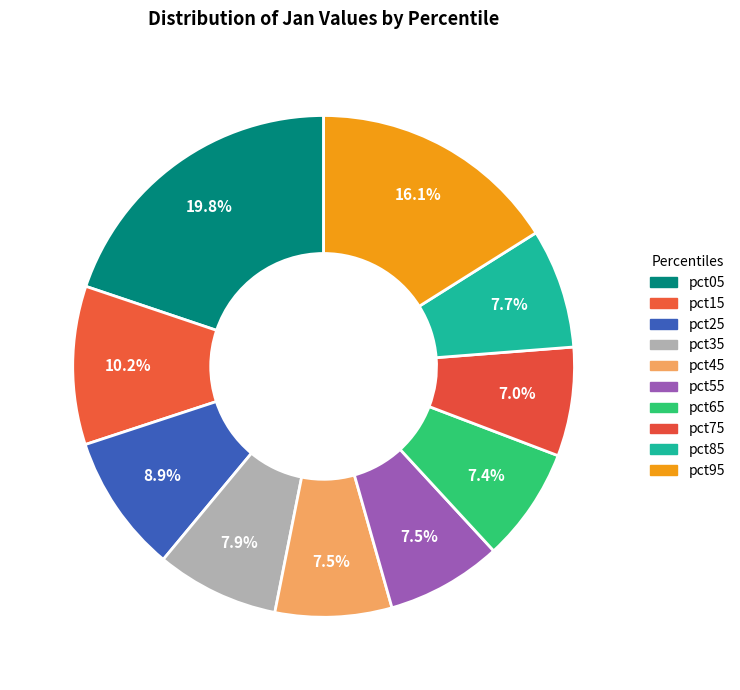

How many slices are in this pie chart?

10